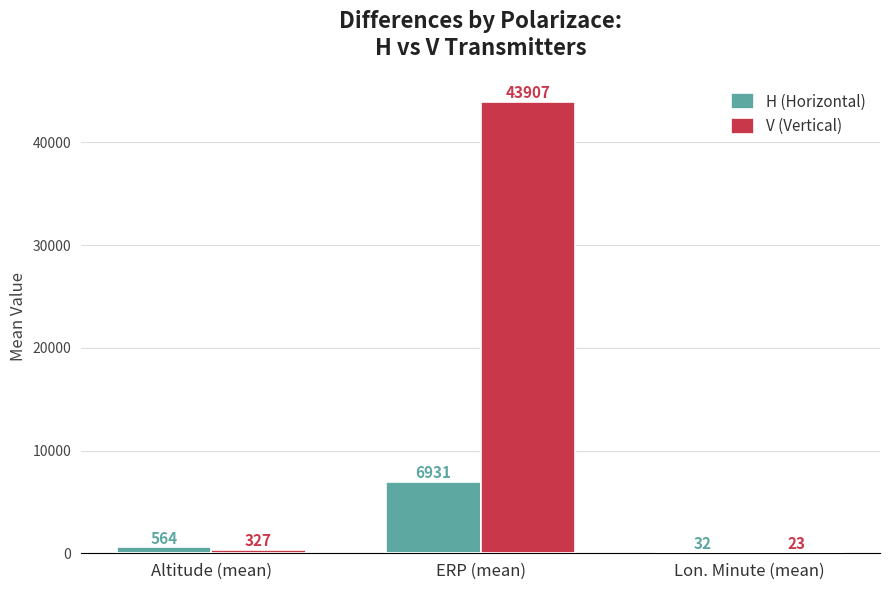

At which label is V (Vertical) closest to 21965?

Altitude (mean)